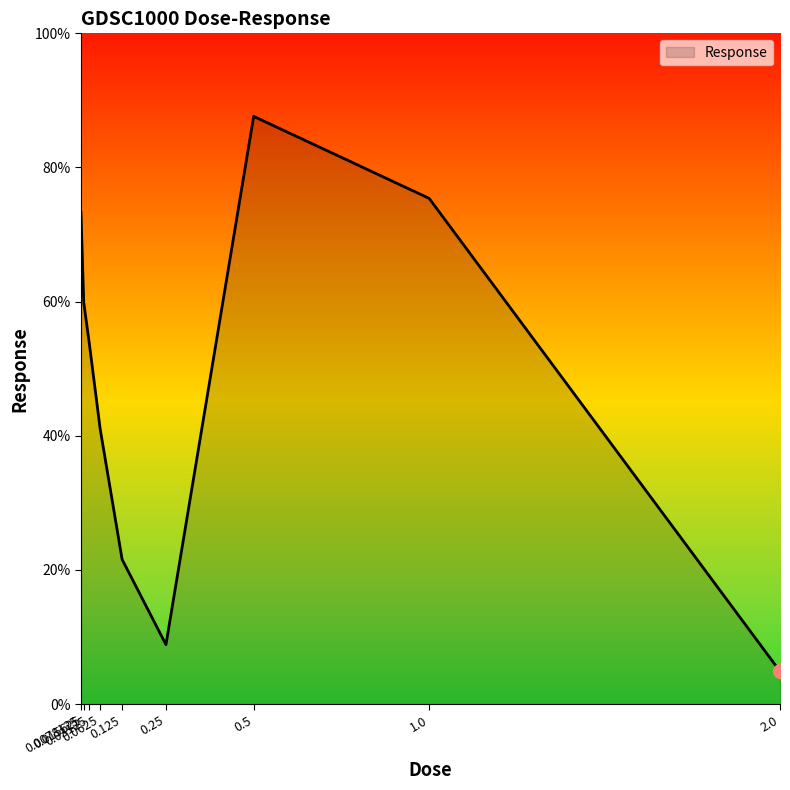

Where is the data nearest to the value 46?

0.0625